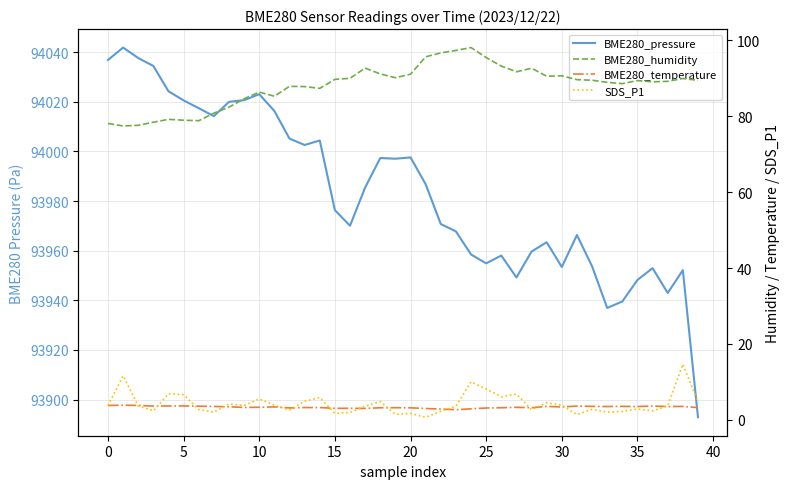

Between 0 and 36, which series saw the biggest shift?

BME280_pressure